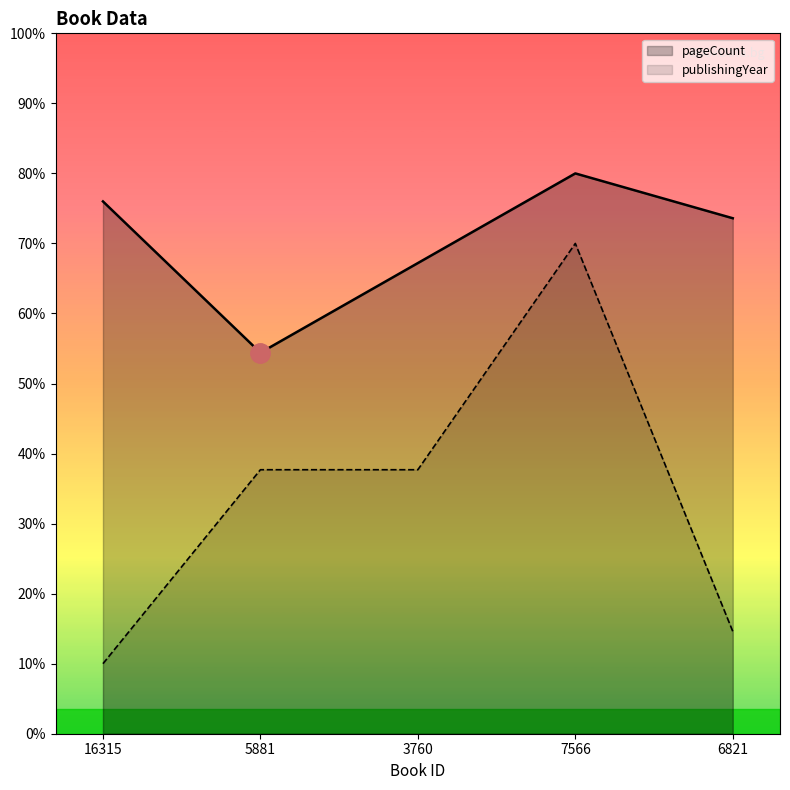

Which series has the largest total across all categories?

pageCount